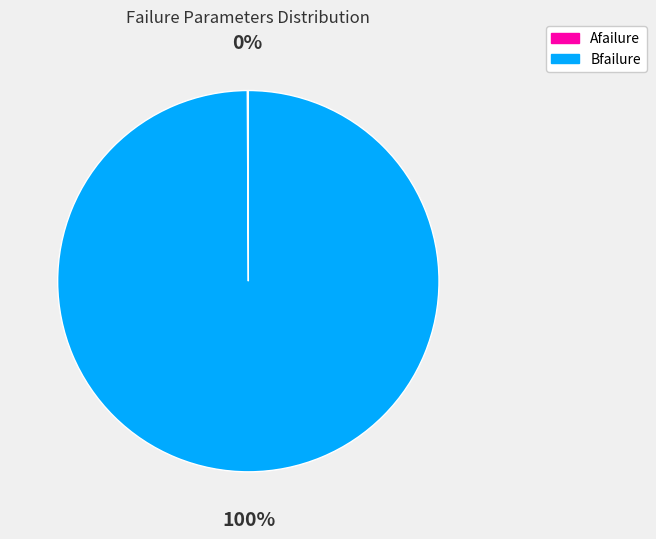

The Bfailure slice represents 100% of the pie. True or false?

True